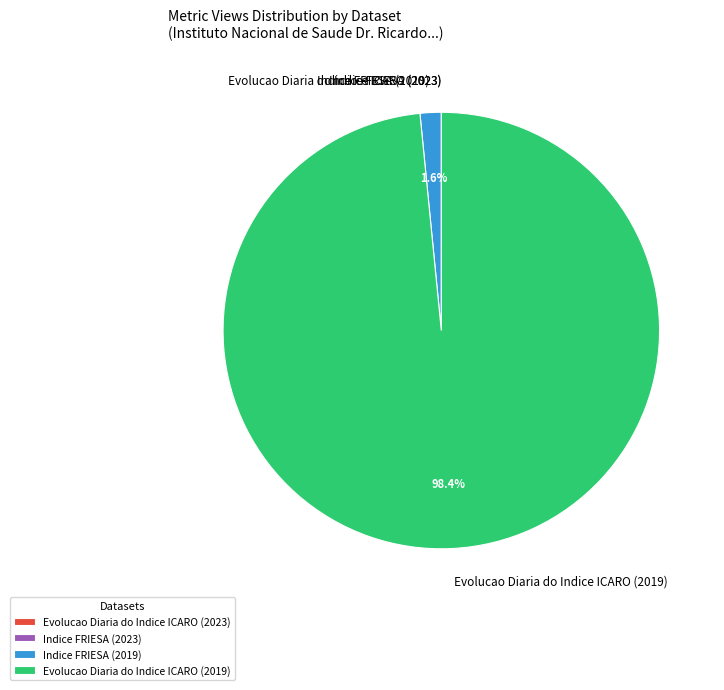

Is there a majority slice in this chart?

Yes